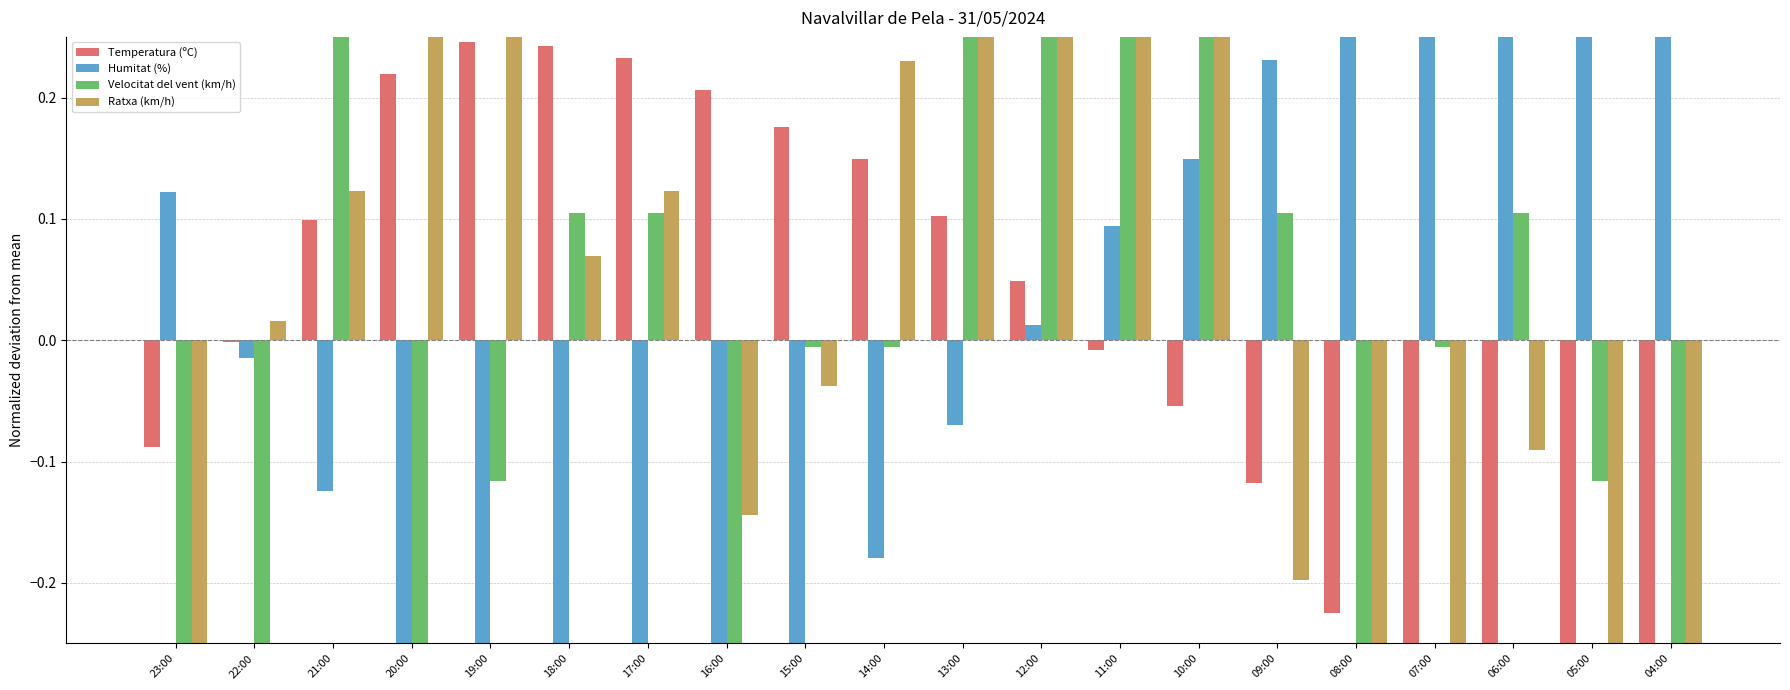

How many values in the Temperatura (ºC) series are below 0?

10